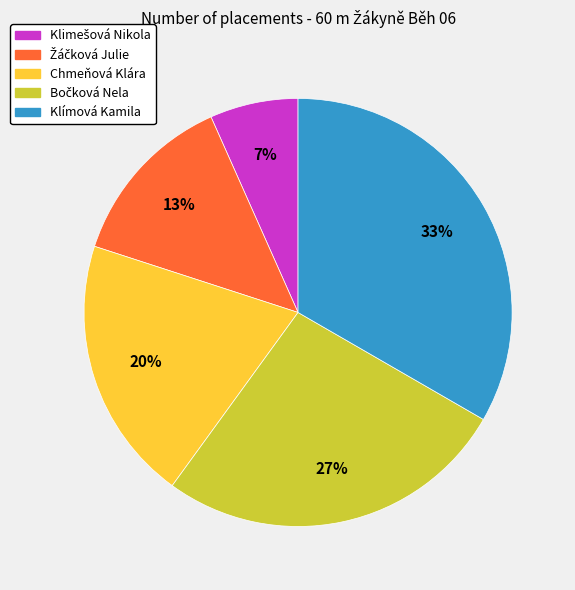

How many segments does this pie chart have?

5